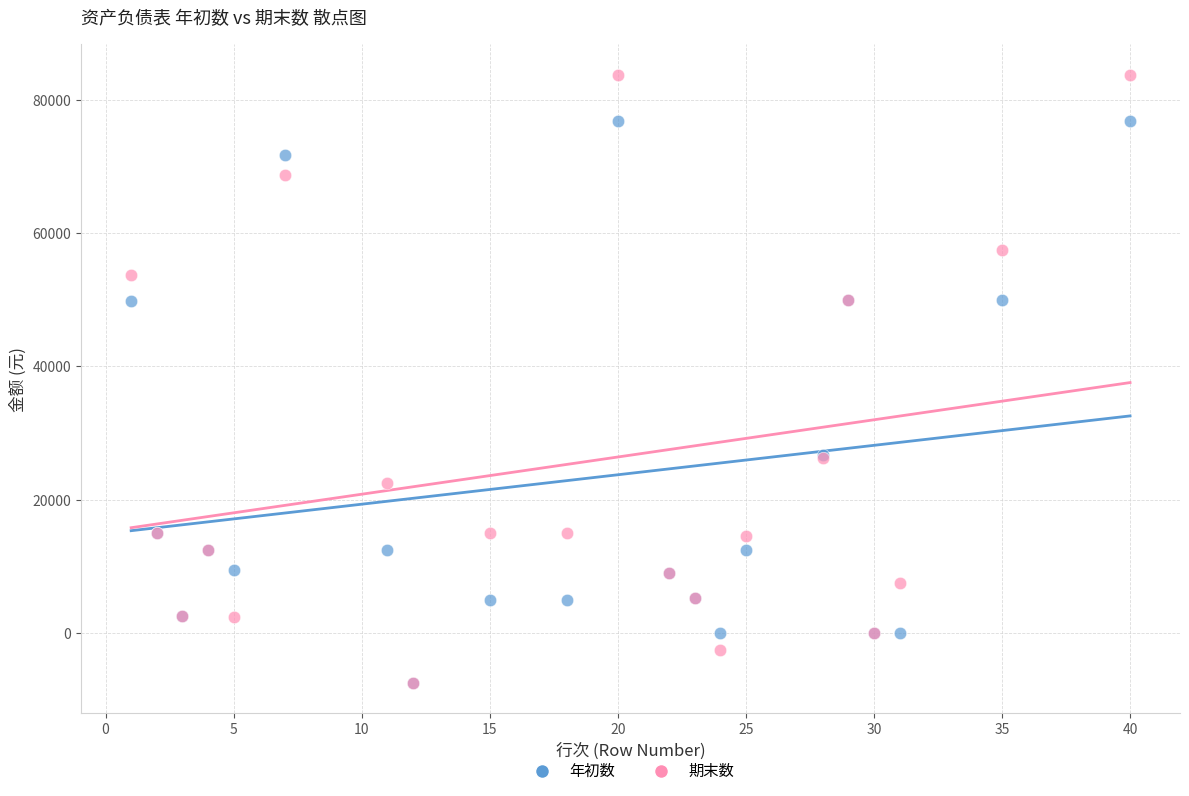

Which series has the widest spread of Y values?

期末数